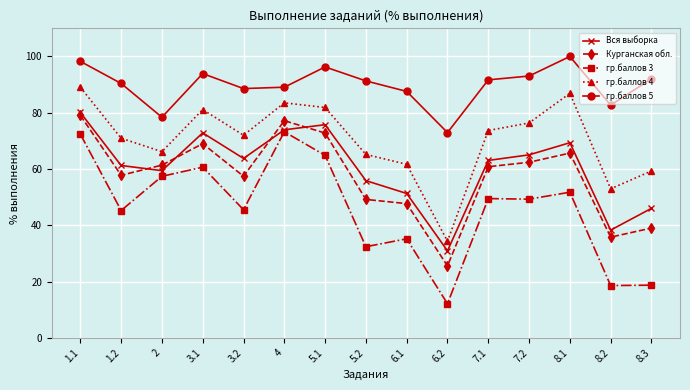

What is the label of the 15th point from the left?

8.3